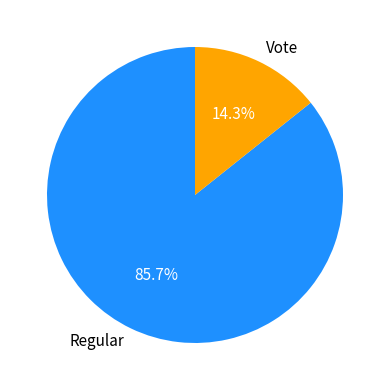

To the nearest percent, what percentage of the pie is Vote?

14%